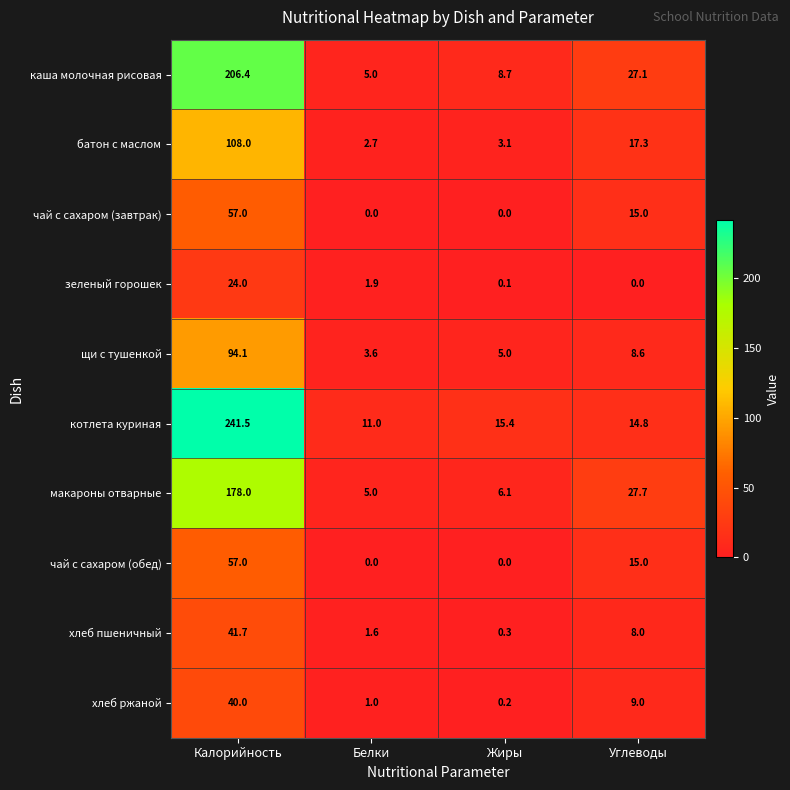

Which series has the largest total across all categories?

котлета куриная